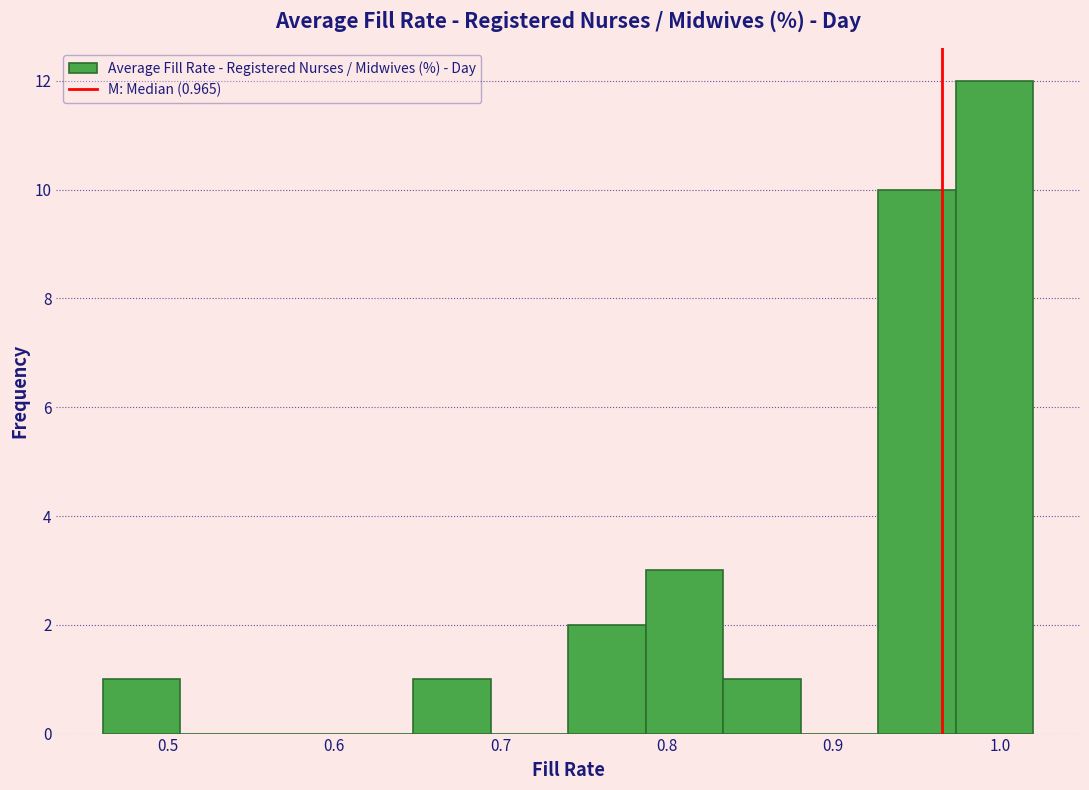

Over which range of the x-axis is the bar tallest?

0.97 to 1.02